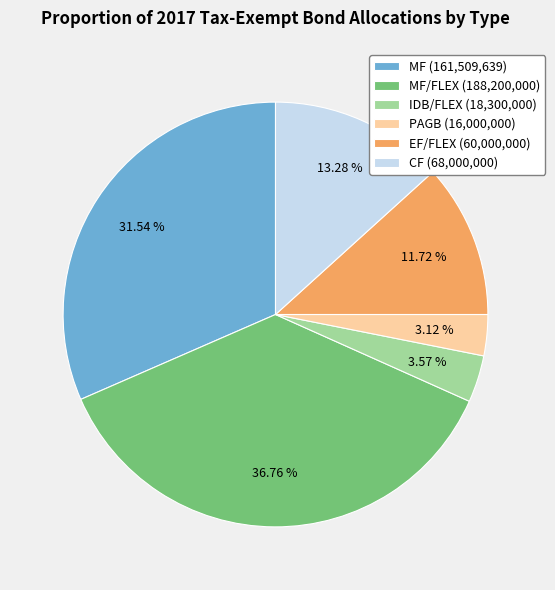

What is the ratio of the value at IDB/FLEX (18,300,000) to the value at CF (68,000,000)?

0.3